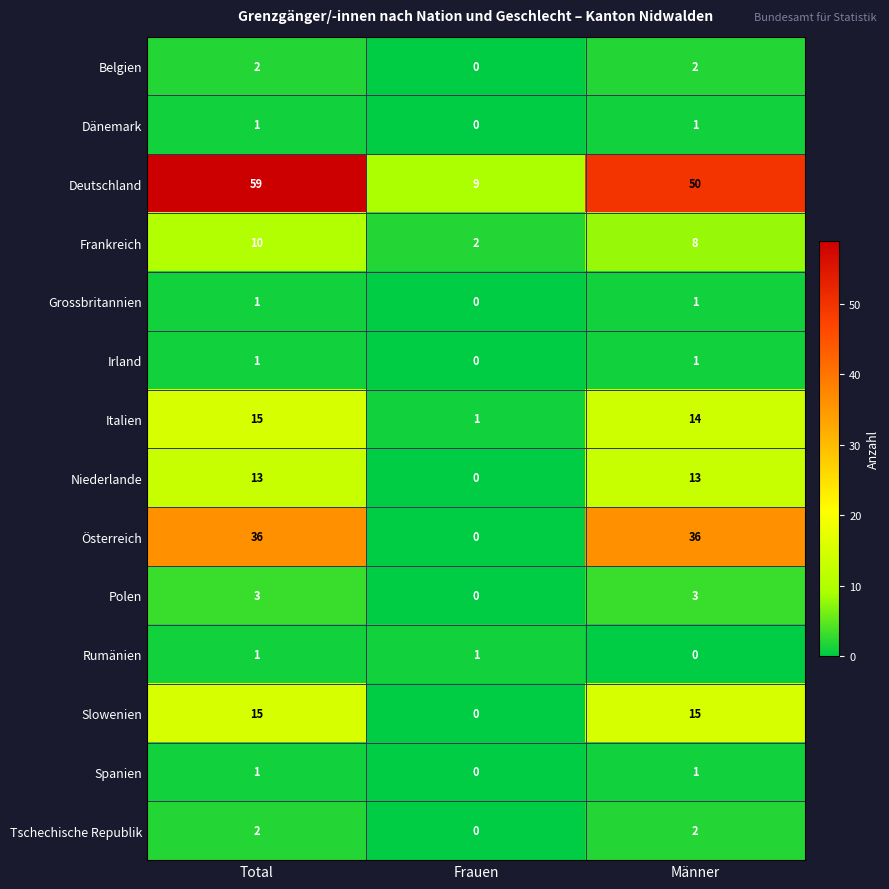

What is the average value of the Frankreich series?

7